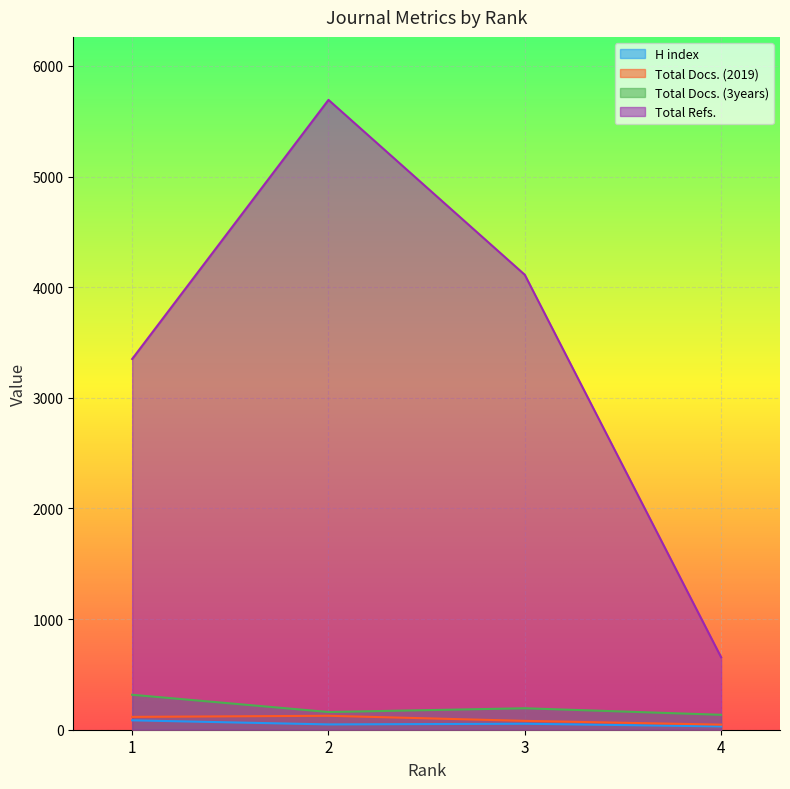

Reading left to right, what are all the values shown in this chart?

H index: 1=85	2=48	3=54	4=30
Total Docs. (2019): 1=116	2=126	3=80	4=46
Total Docs. (3years): 1=316	2=160	3=194	4=135
Total Refs.: 1=3351	2=5693	3=4112	4=655